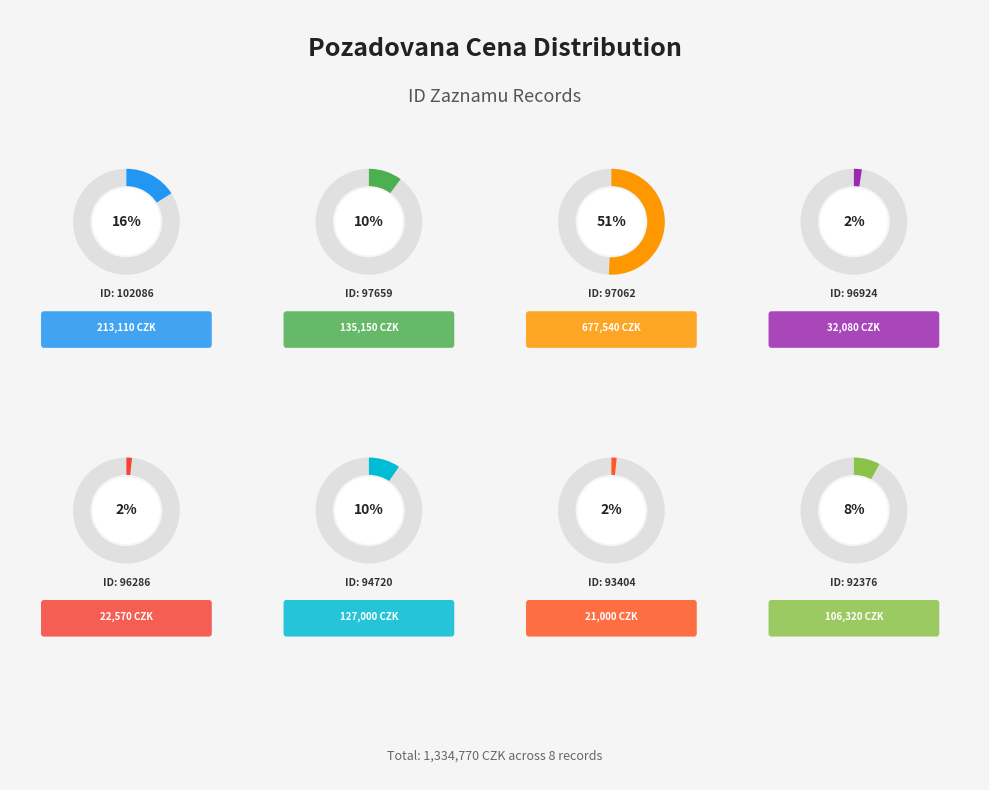

Combined, what portion of the pie is 92376 and 96286?

9.7%